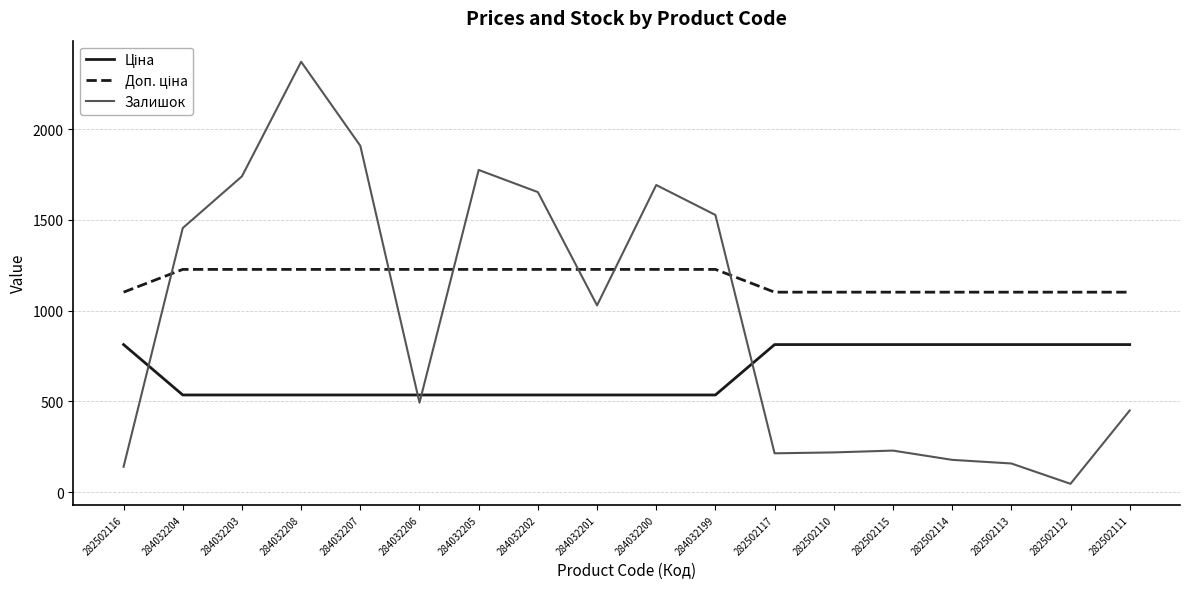

Which series has the widest spread of values?

Залишок